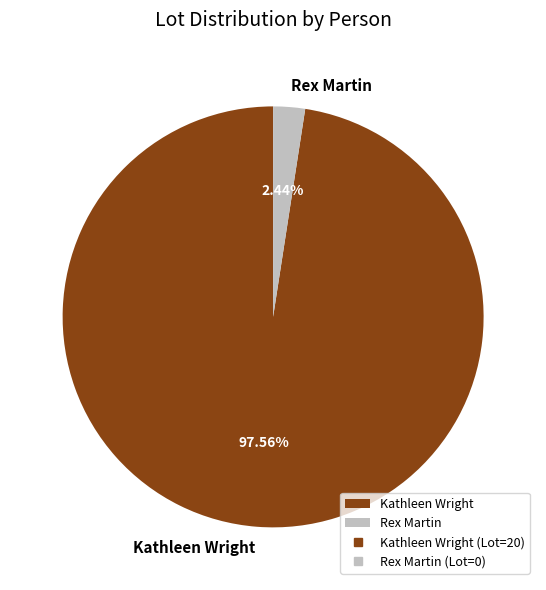

What percentage do Kathleen Wright and Rex Martin together represent?

100.0%